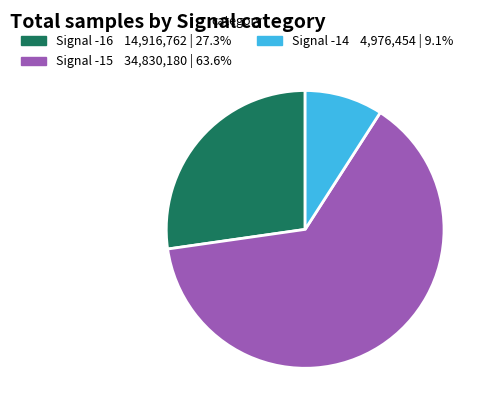

Is there any slice that represents more than half of the pie?

Yes